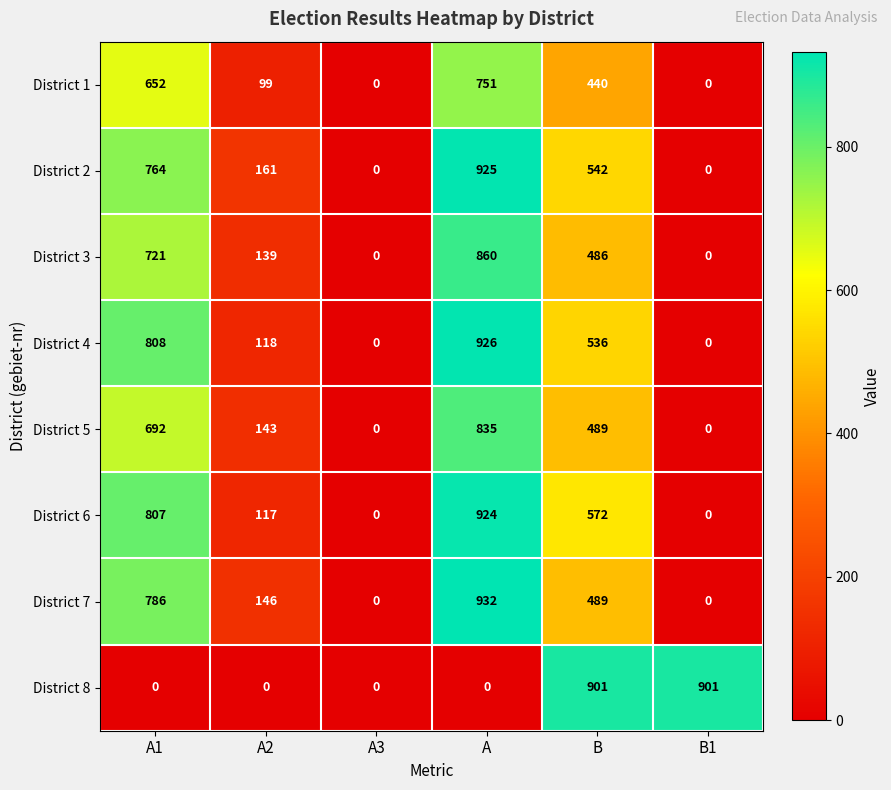

At which label does District 2 first exceed 542?

A1